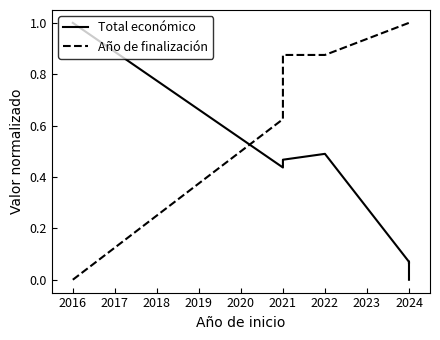

True or false: Año de finalización and Total económico cross at least once.

True